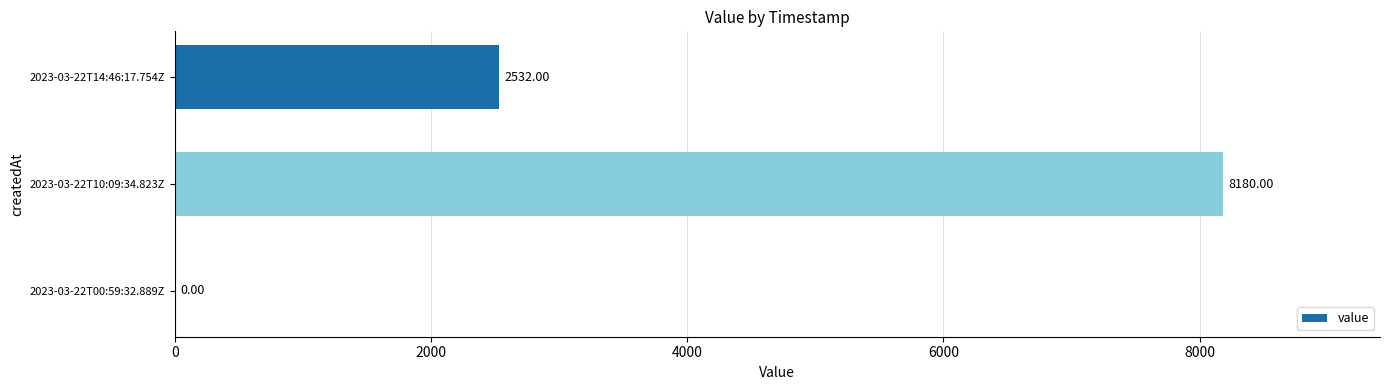

How many positive values are there?

2